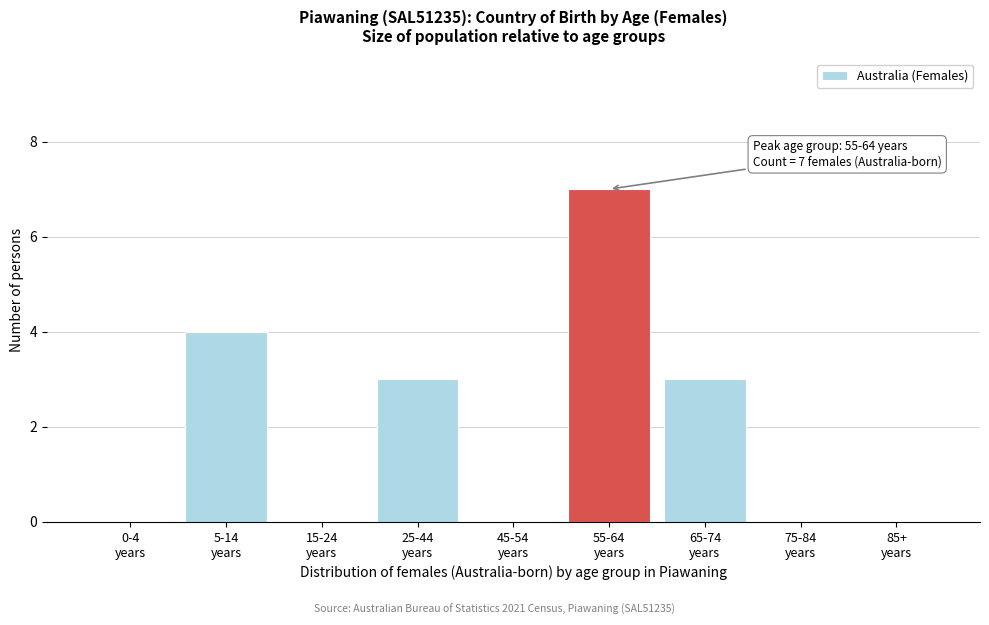

What is the sum of all values?

17